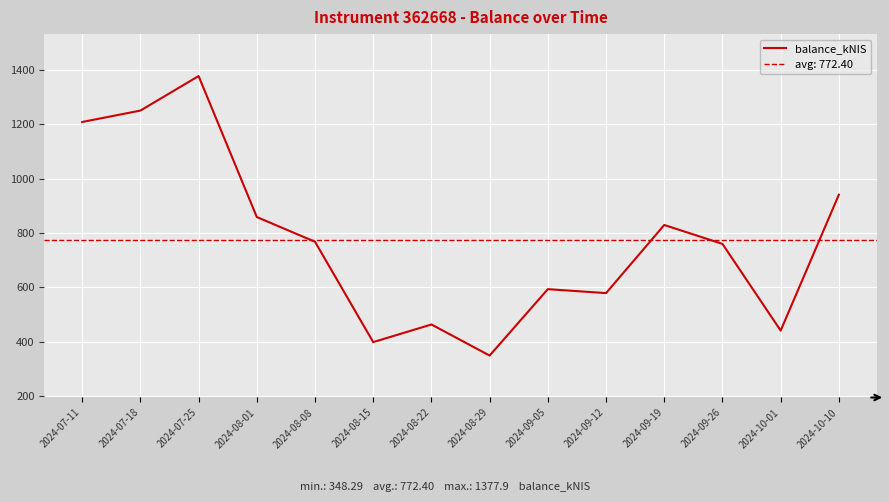

What is the value of the 2nd point from the left?

1250.7